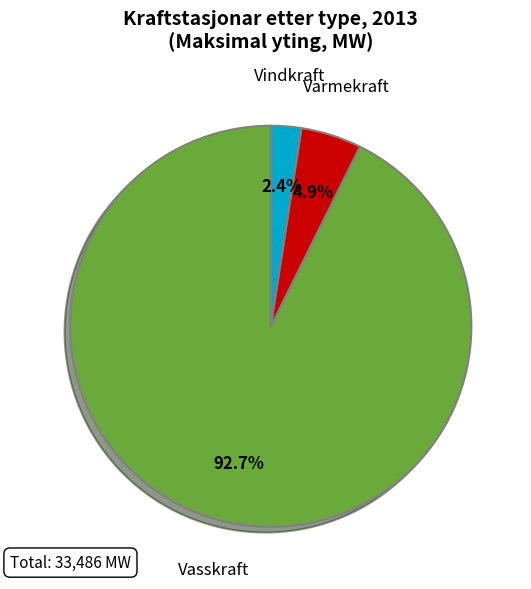

Rank the categories by value from highest to lowest.

Vasskraft, Varmekraft, Vindkraft